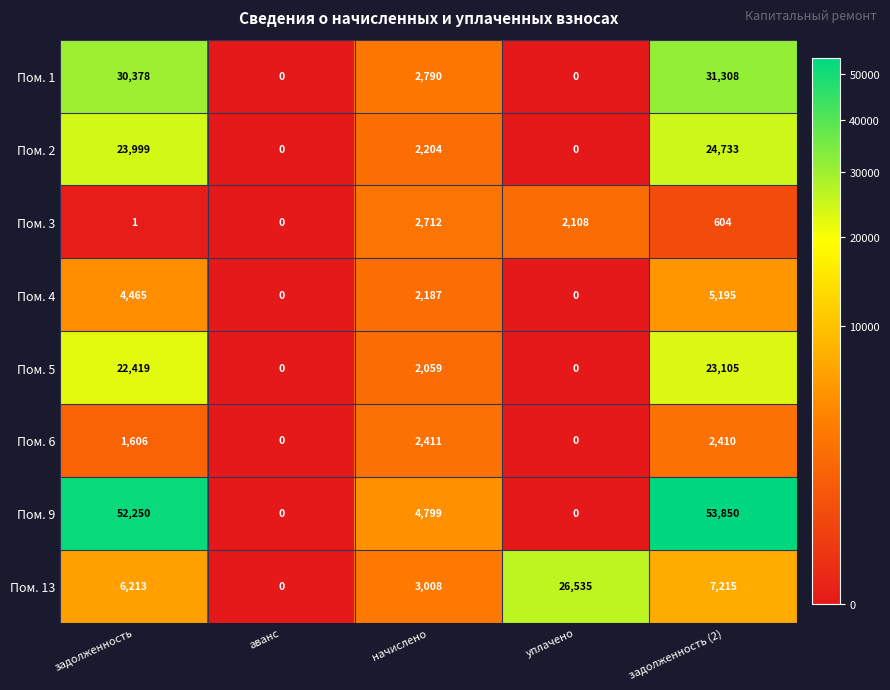

Rank the series by their maximum value, from lowest to highest.

Пом. 6, Пом. 3, Пом. 4, Пом. 5, Пом. 2, Пом. 13, Пом. 1, Пом. 9